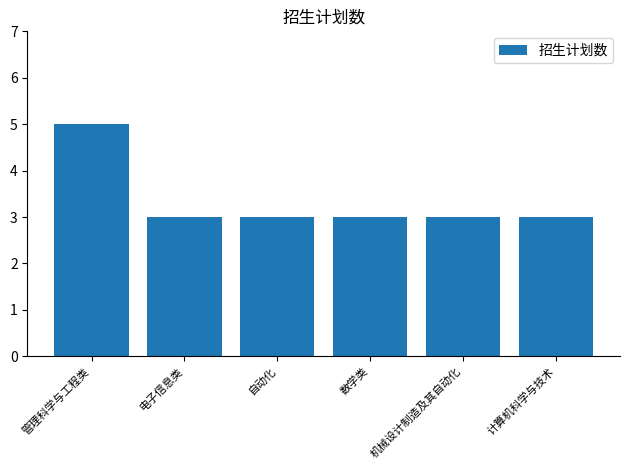

What is the maximum value shown in the chart?

5